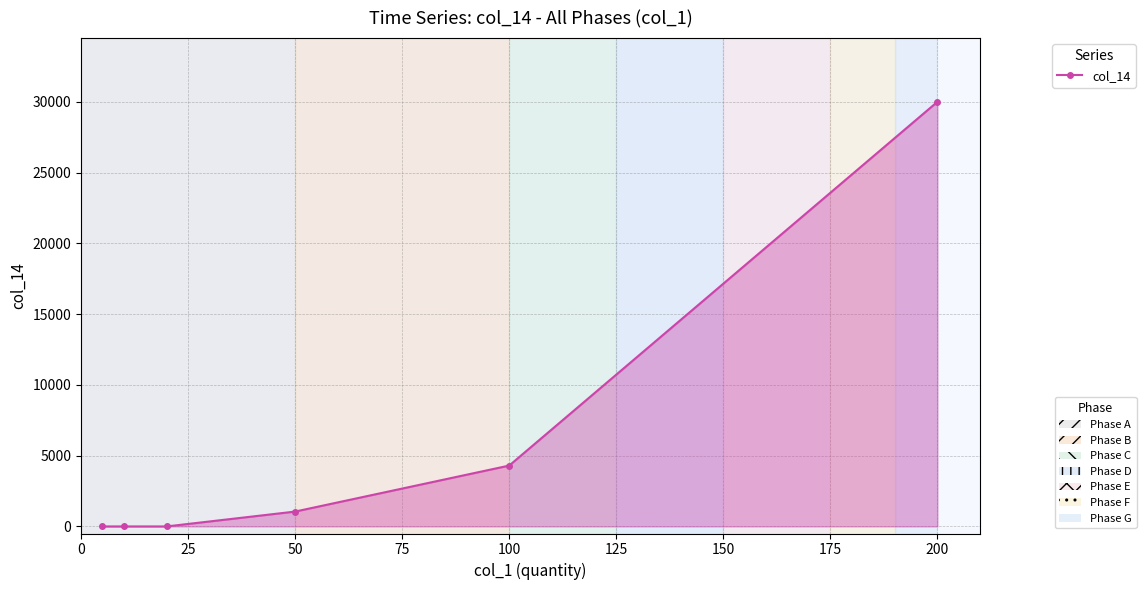

True or false: there are more than 1 points higher than both neighbors.

False